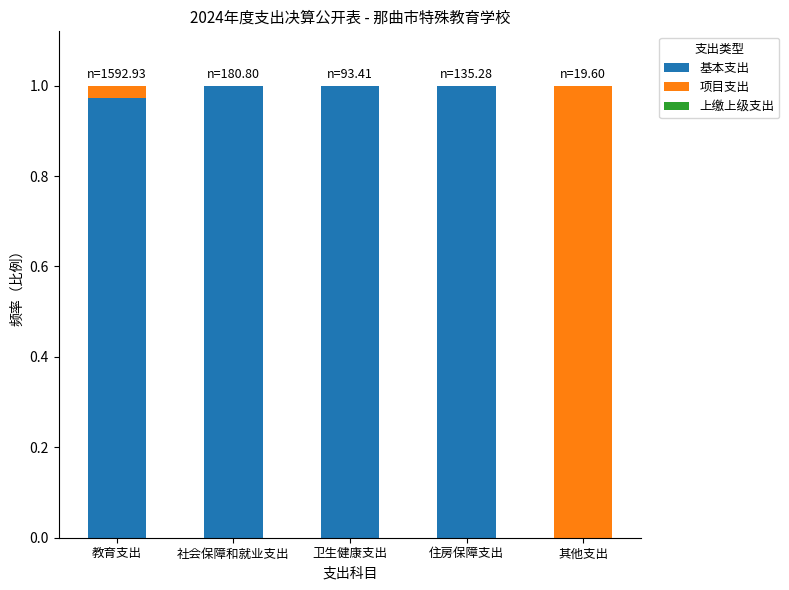

The value of 基本支出 at 卫生健康支出 is 1.0. True or false?

True